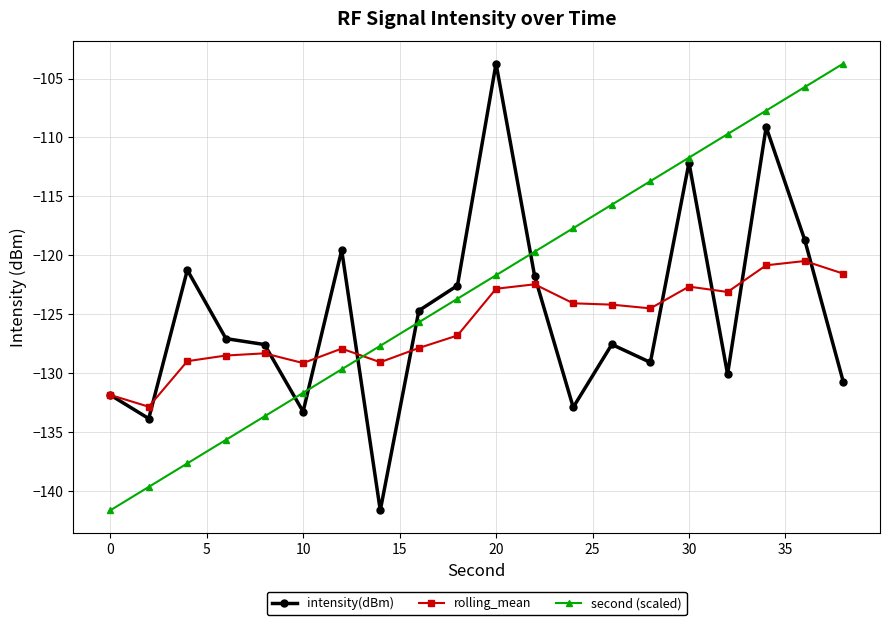

What is the sum of all second (scaled) values?

-2454.1